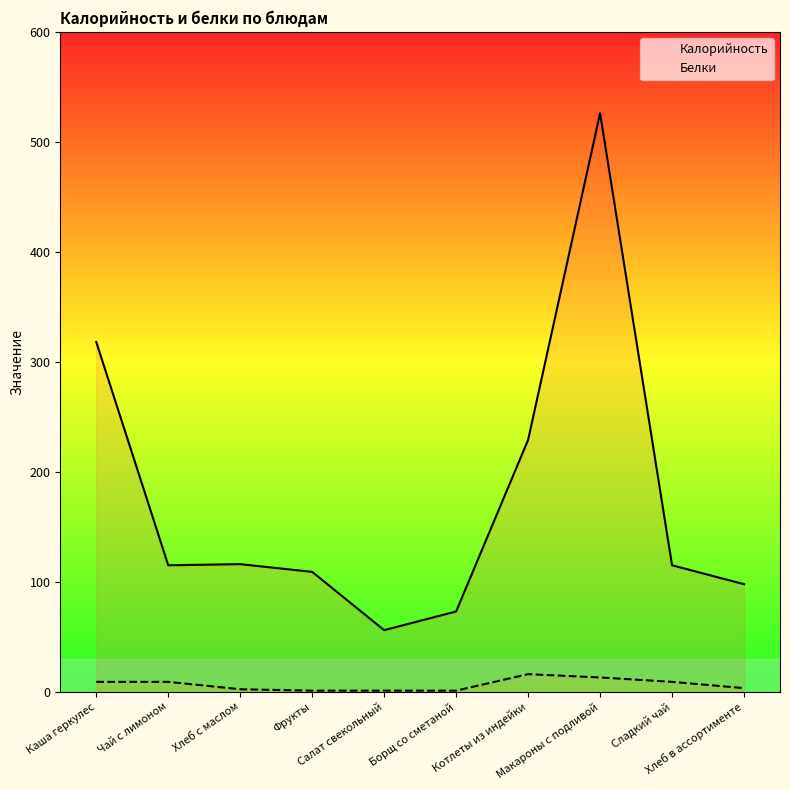

At Фрукты, list the series in order from largest to smallest.

Калорийность, Белки